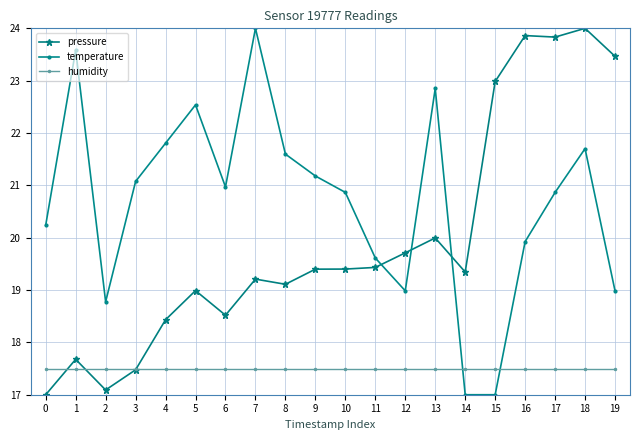

At how many categories does at least one series exceed 17?

20